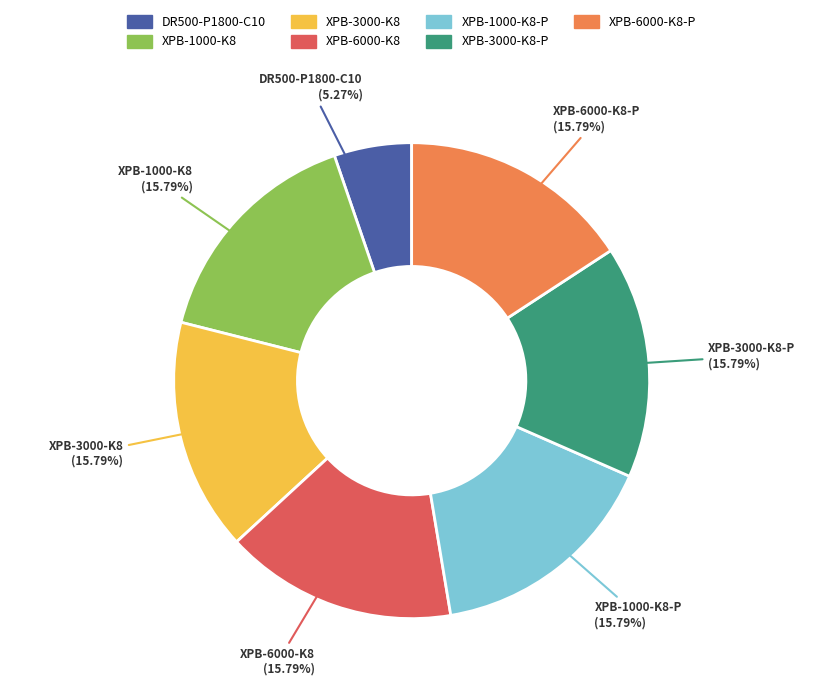

Count the number of slices in the pie.

7